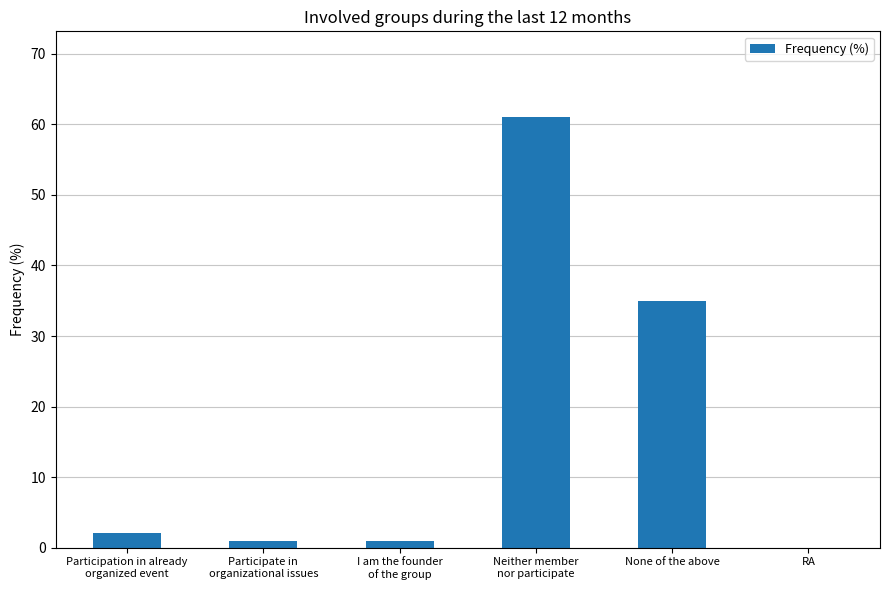

What is the ratio of the value at Participate in
organizational issues to the value at I am the founder
of the group?

1.0